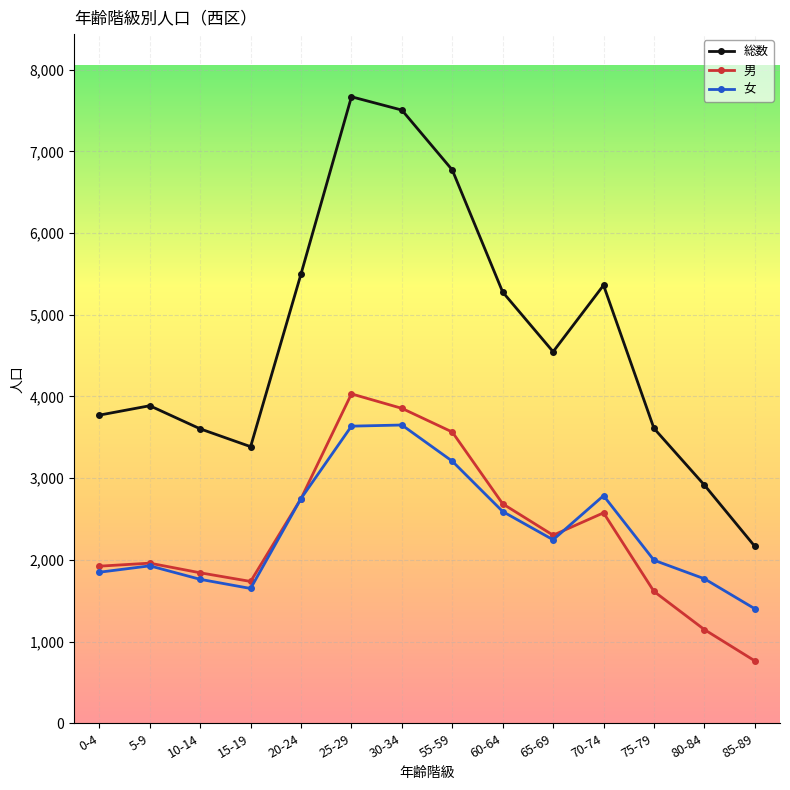

What is the average value of the 総数 series?

4713